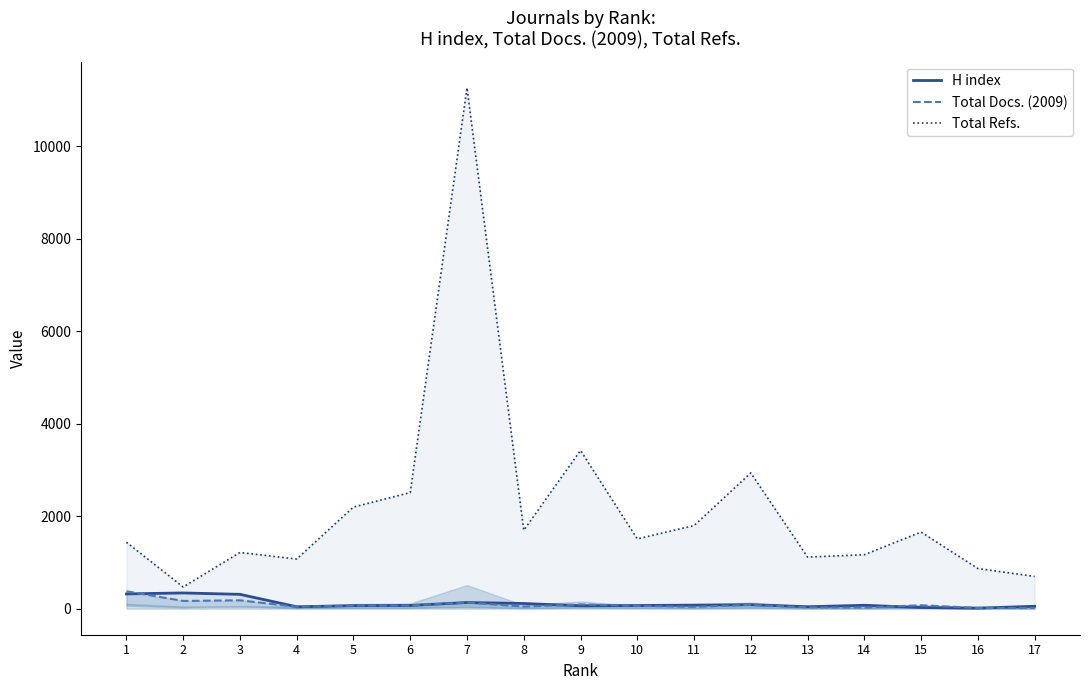

How many lines are shown in the chart?

3